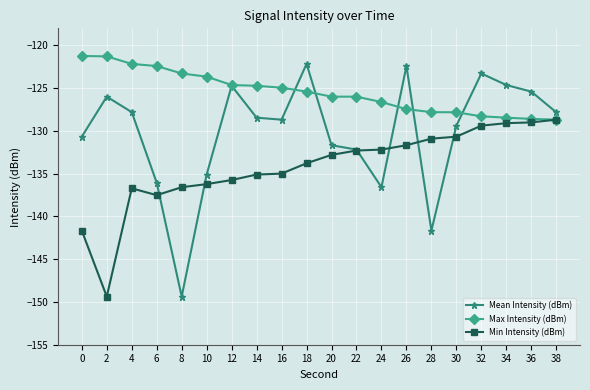

The value of Max Intensity (dBm) at 18 is -181.9. True or false?

False